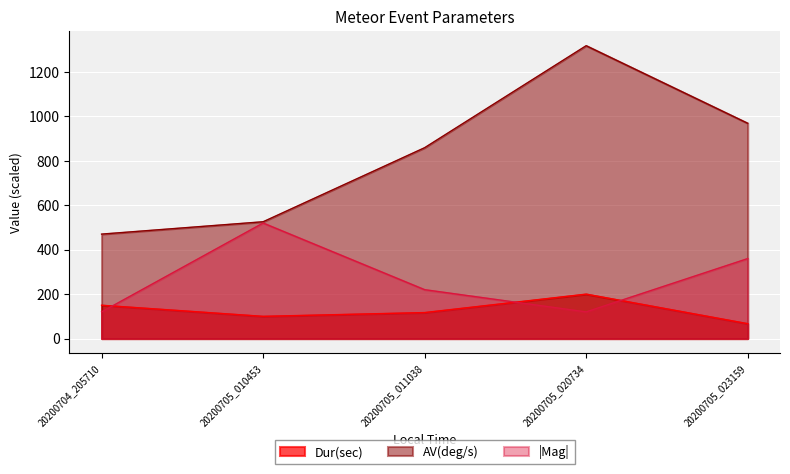

Count the number of data series in this chart.

3